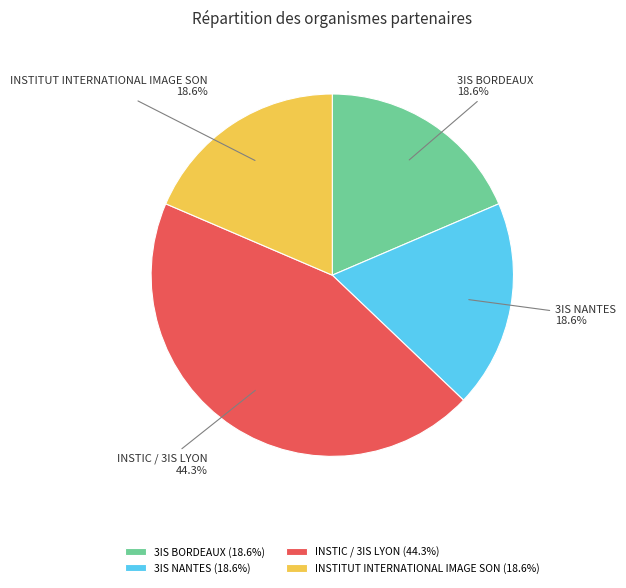

What percentage is the 3IS NANTES slice, to the nearest percent?

19%